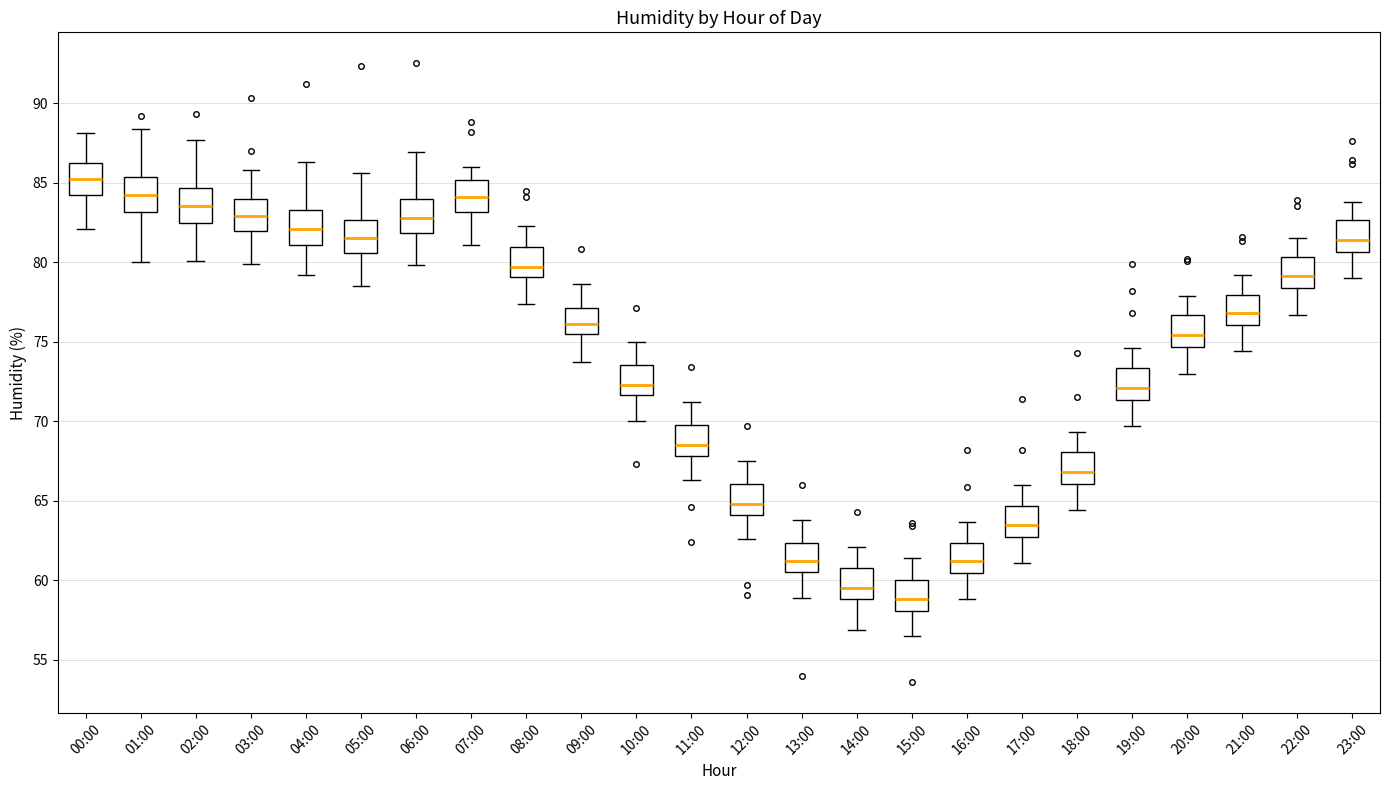

Where is the lower edge of the box for 05:00 on the y-axis? The values are not printed on the chart, so give them approximately, as read against the axis.

80.5